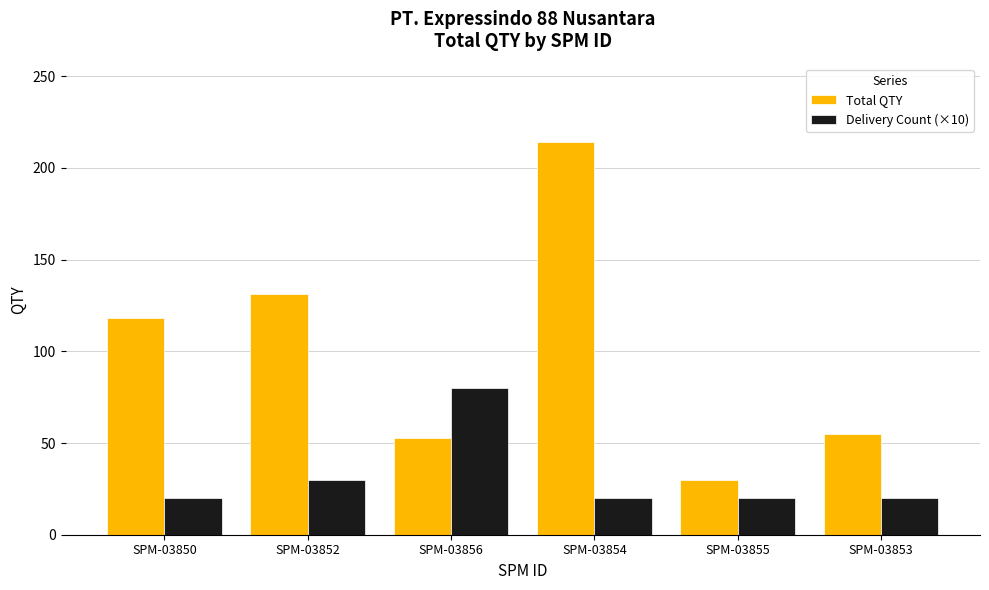

What is the minimum value shown in the chart?

20